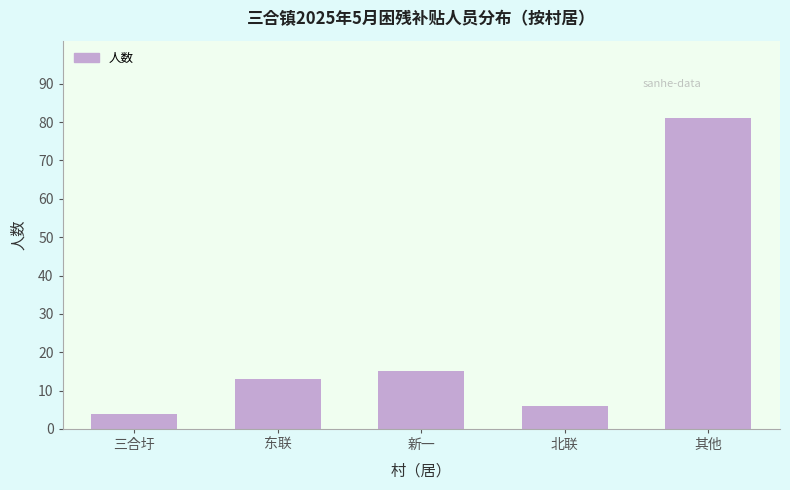

Reading left to right, list all the values displayed in this chart.

4	13	15	6	81